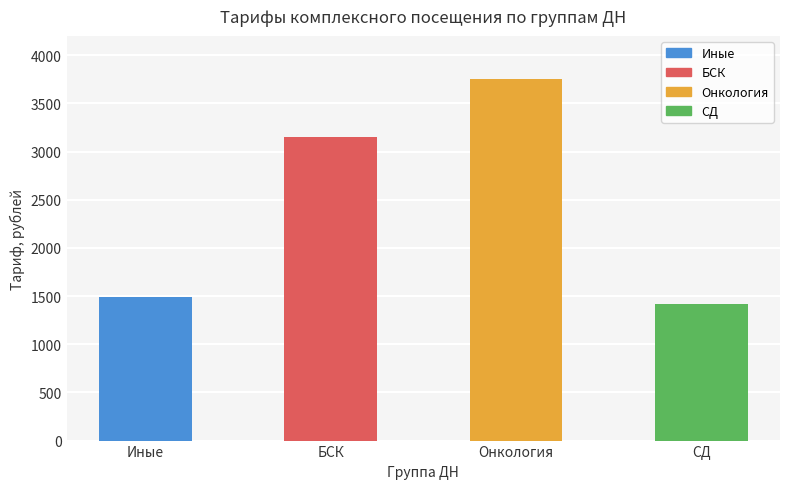

Is it true that the value at Онкология is 3757.1?

True